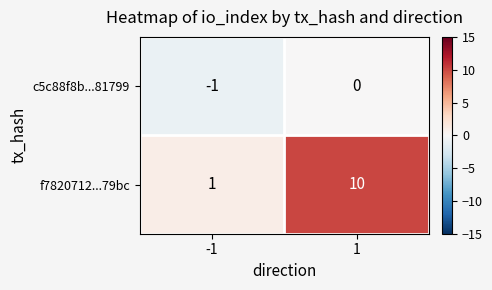

What is the difference between the f7820712...79bc values at -1 and 1?

9